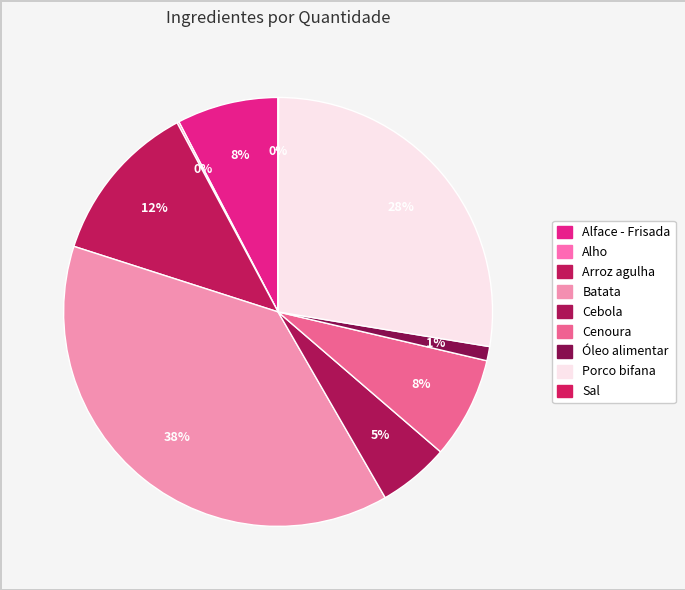

Count the number of slices in the pie.

9